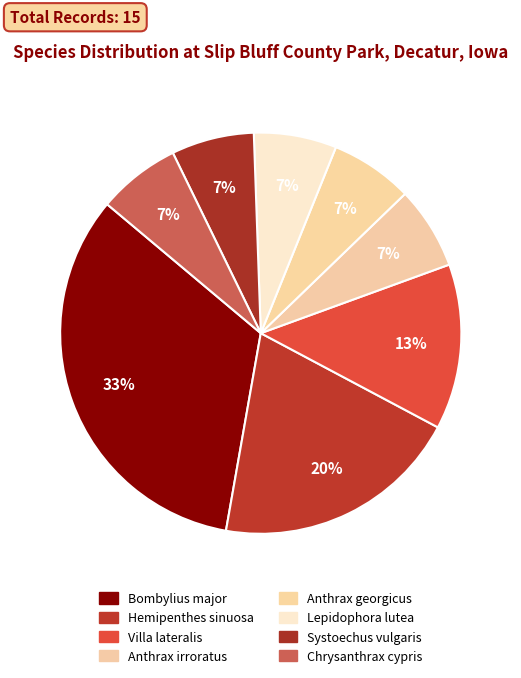

True or false: Chrysanthrax cypris accounts for 7% of the total.

True